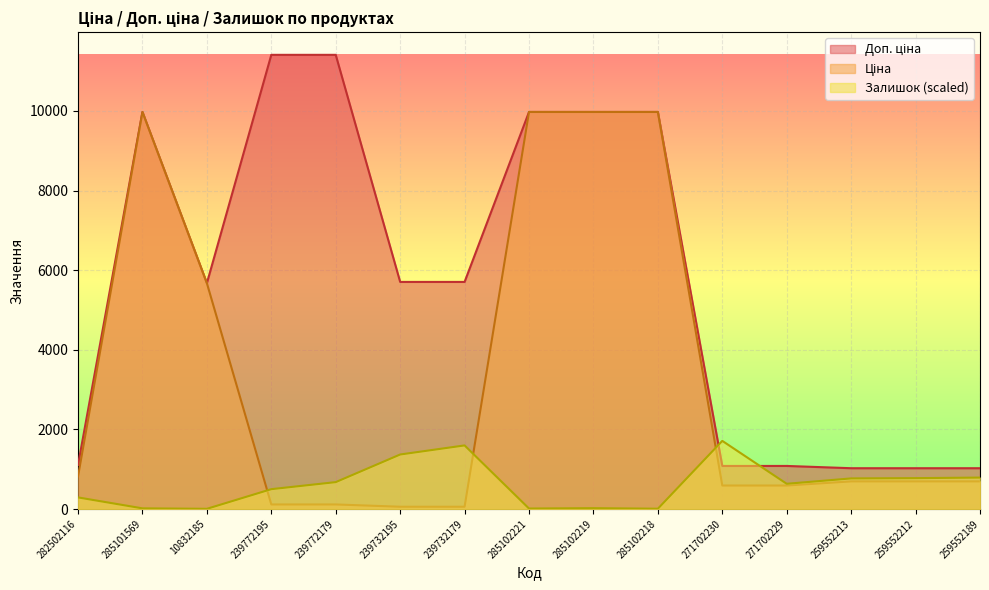

Rank the series by their average value, from highest to lowest.

Доп. ціна, Ціна, Залишок